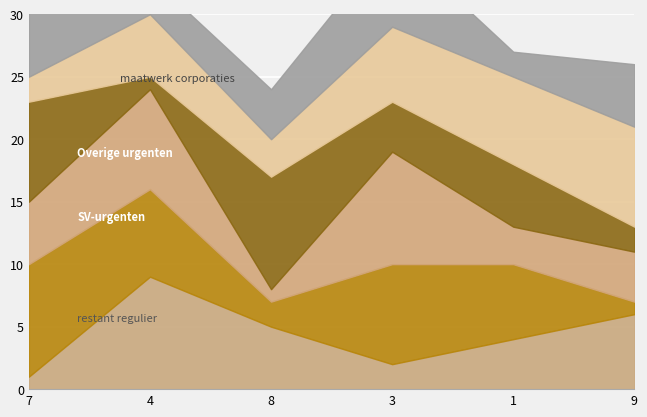

How many lines are shown in the chart?

6